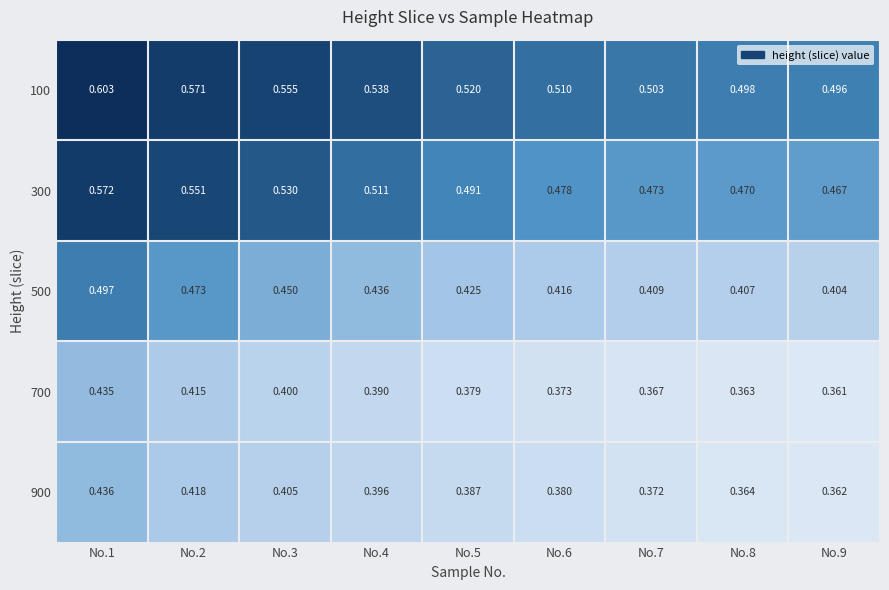

Is the value of 100 at No.7 greater than the value of 900 at No.1?

Yes